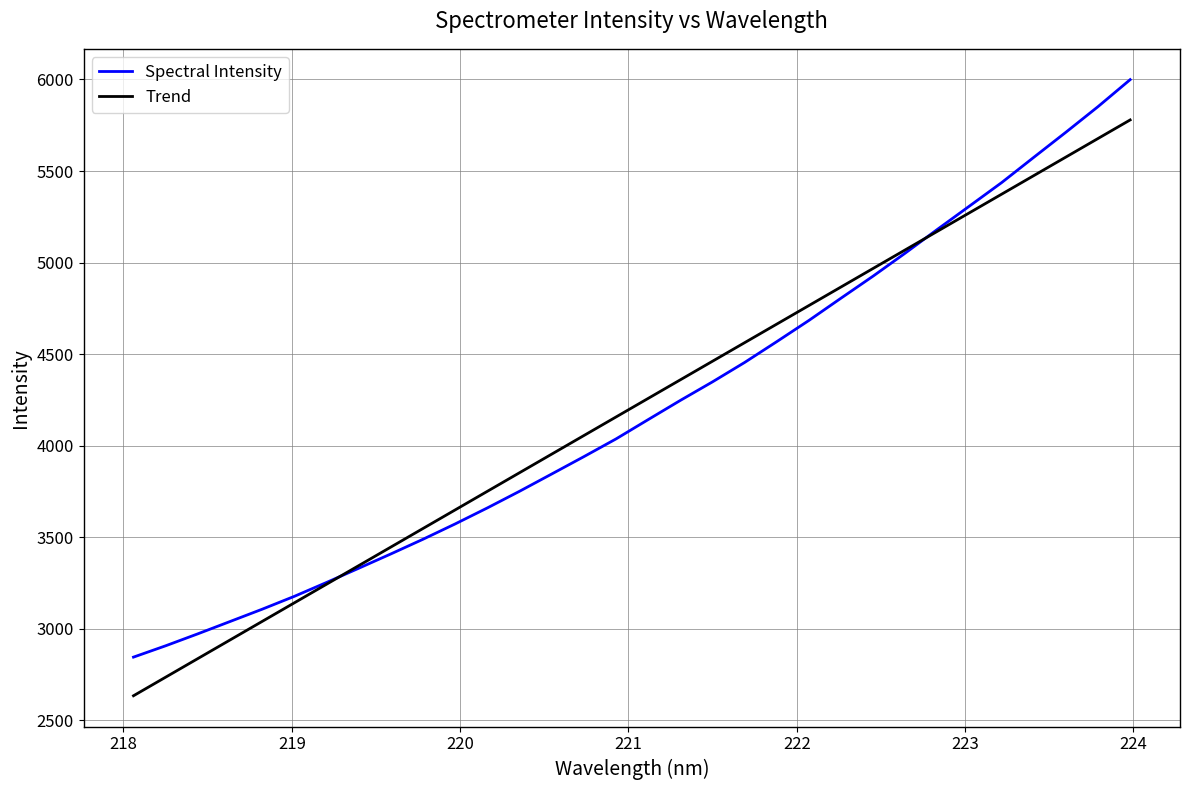

Which series has the widest spread of values?

Spectral Intensity